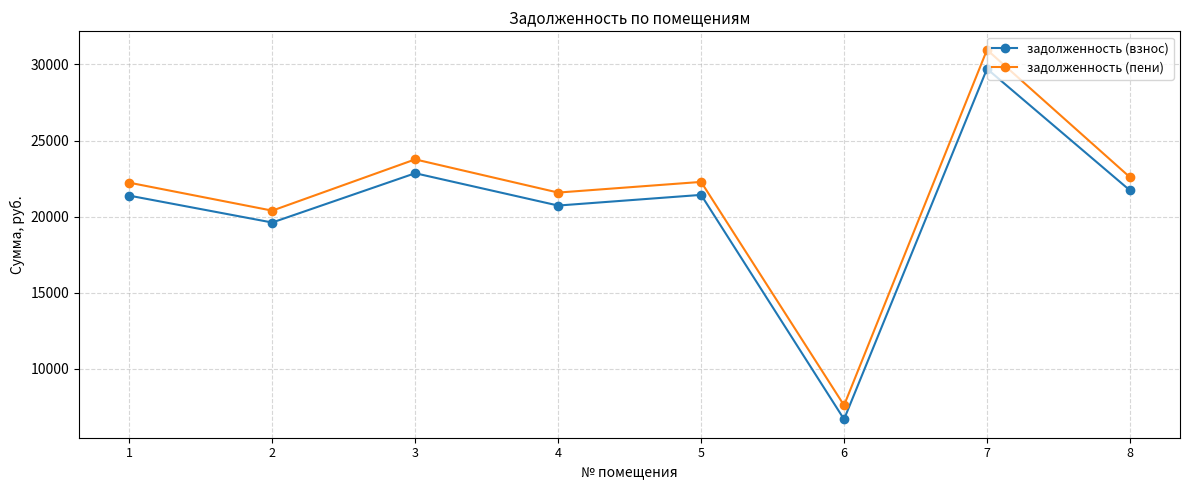

How many categories are shown in the chart?

8